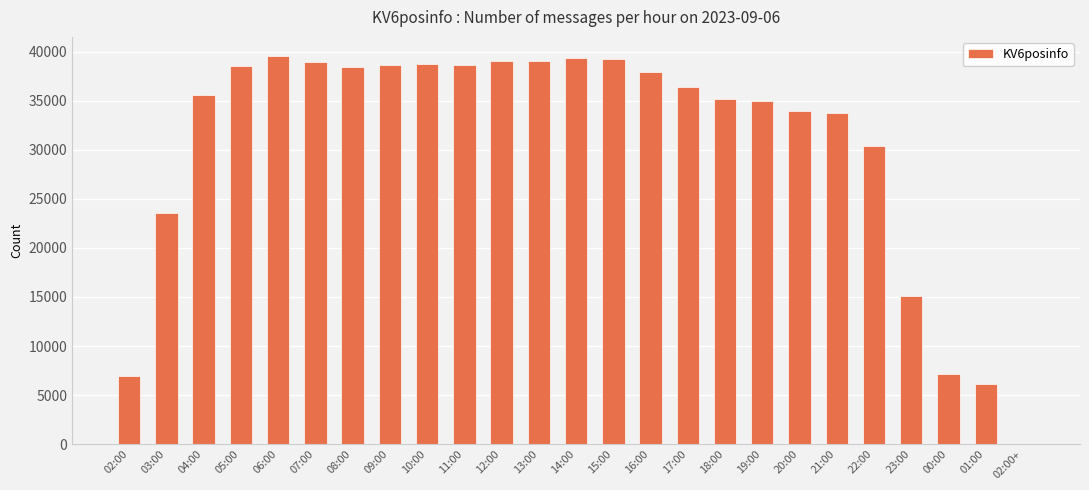

What is the sum of all values?

765017